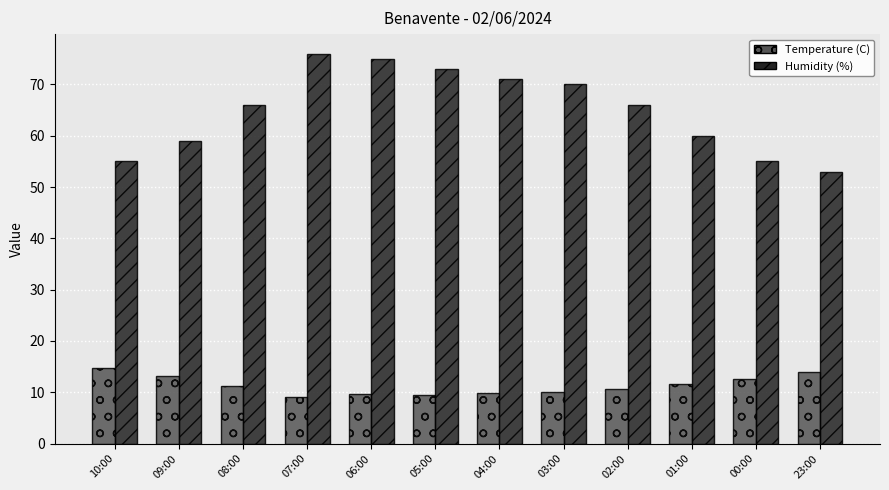

What is the label of the 4th bar from the right?

02:00